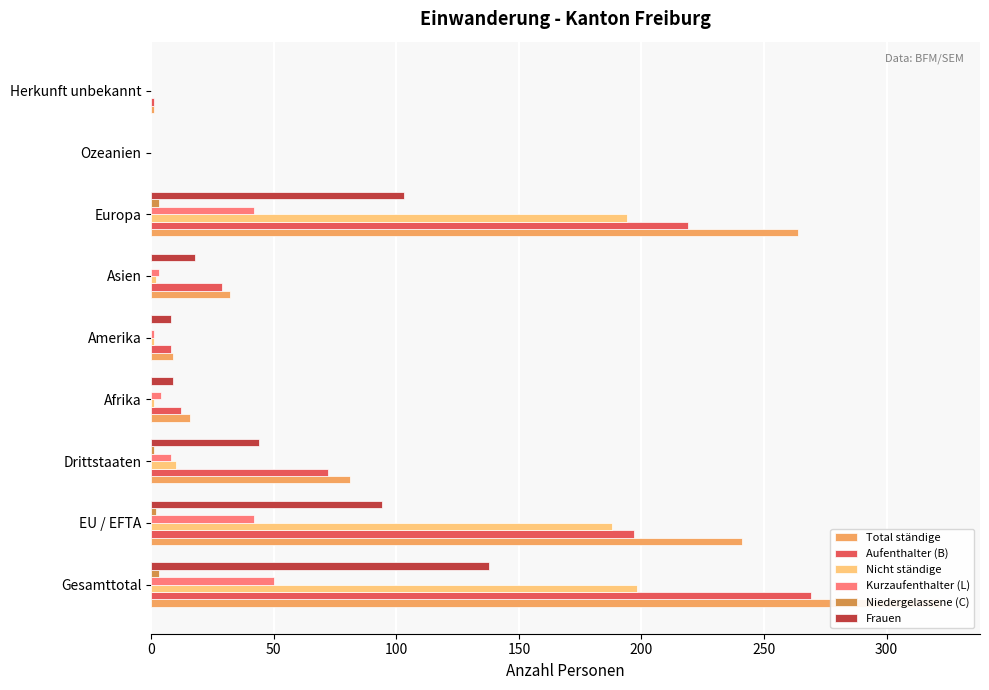

The value of Aufenthalter (B) at Europa is 309. True or false?

False